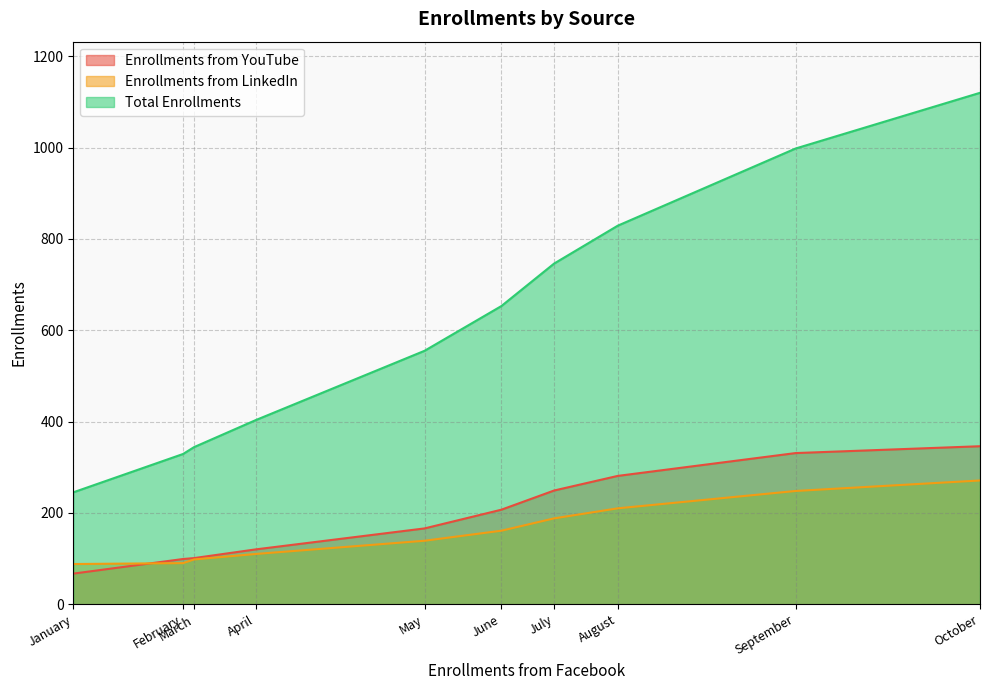

What is the total value across all series at January?

400